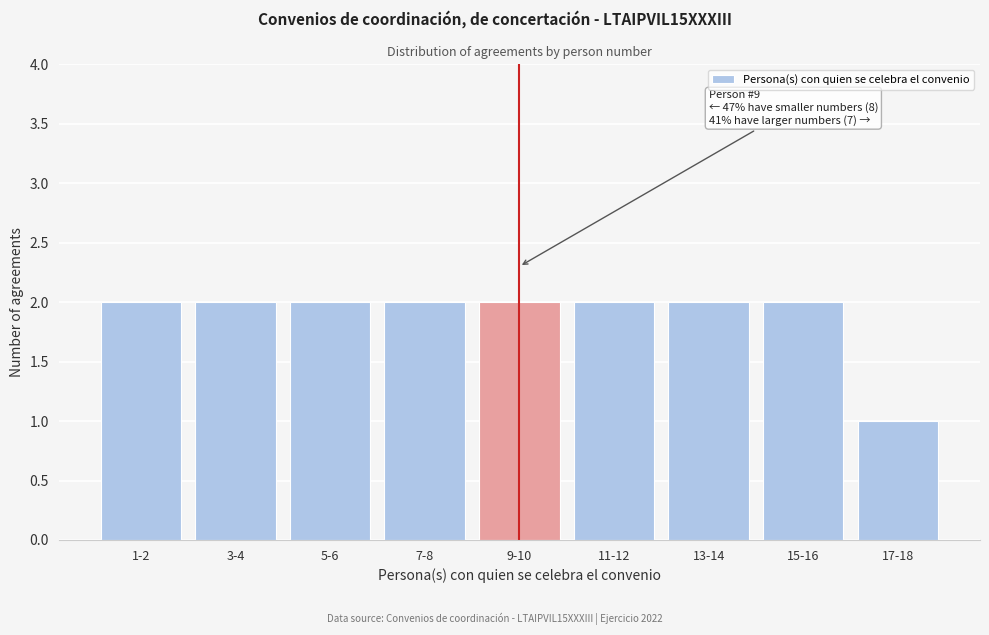

Reading left to right, list all the values displayed in this chart.

2	2	2	2	2	2	2	2	1